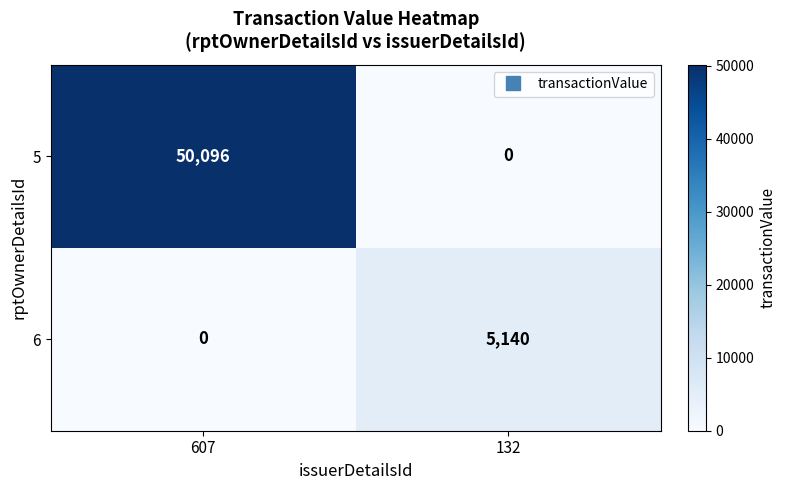

Reading left to right, extract all data points from this chart.

5: 50096	0
6: 0	5140